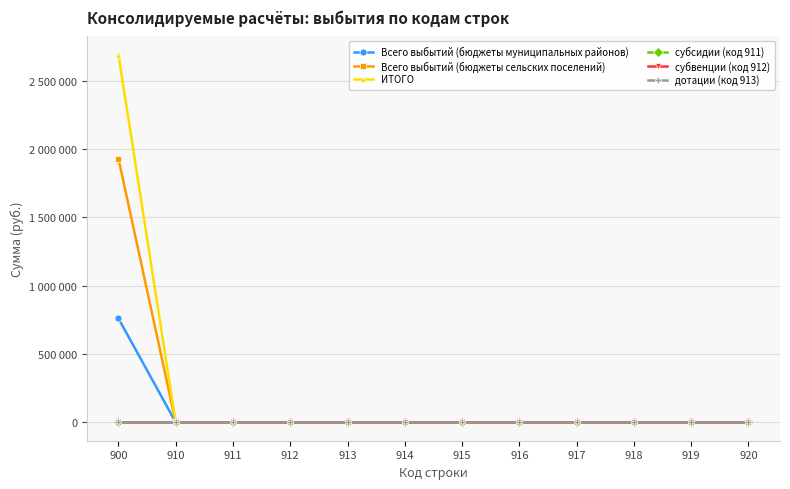

Reading left to right, transcribe all the data shown in this chart.

Всего выбытий (бюджеты муниципальных районов): 900=760175	910=0	911=0	912=0	913=0	914=0	915=0	916=0	917=0	918=0	919=0	920=0
Всего выбытий (бюджеты сельских поселений): 900=1929950	910=0	911=0	912=0	913=0	914=0	915=0	916=0	917=0	918=0	919=0	920=0
ИТОГО: 900=2690125	910=0	911=0	912=0	913=0	914=0	915=0	916=0	917=0	918=0	919=0	920=0
субсидии (код 911): 900=0	910=0	911=0	912=0	913=0	914=0	915=0	916=0	917=0	918=0	919=0	920=0
субвенции (код 912): 900=0	910=0	911=0	912=0	913=0	914=0	915=0	916=0	917=0	918=0	919=0	920=0
дотации (код 913): 900=0	910=0	911=0	912=0	913=0	914=0	915=0	916=0	917=0	918=0	919=0	920=0